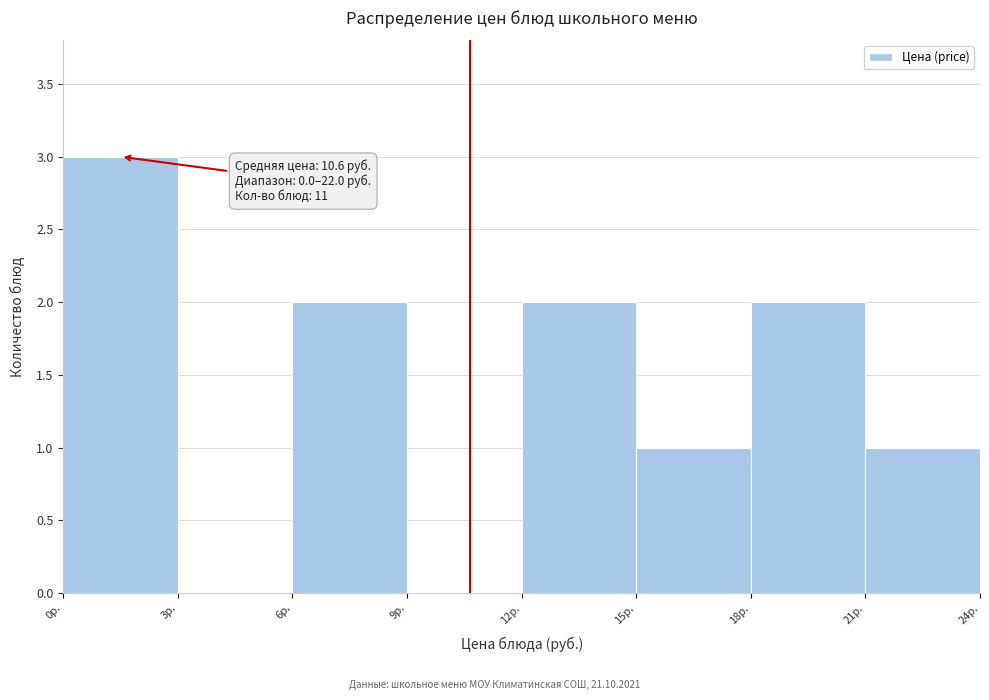

Which range on the x-axis has the tallest bar?

0 to 3